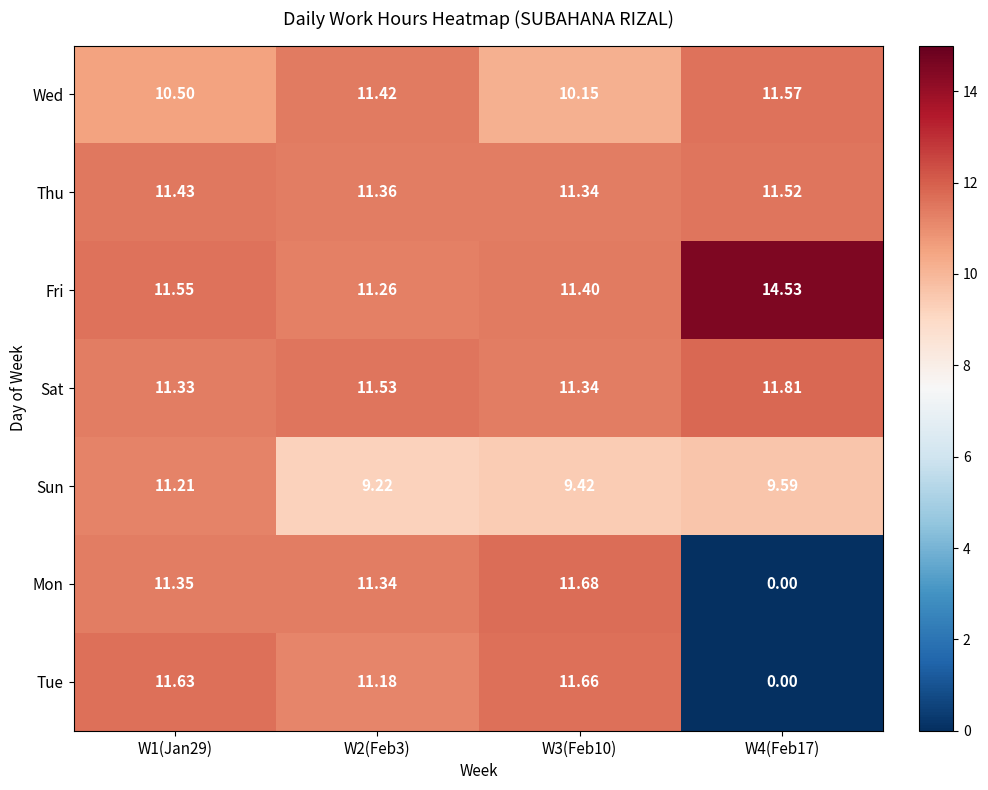

Which series has the largest total across all categories?

Fri